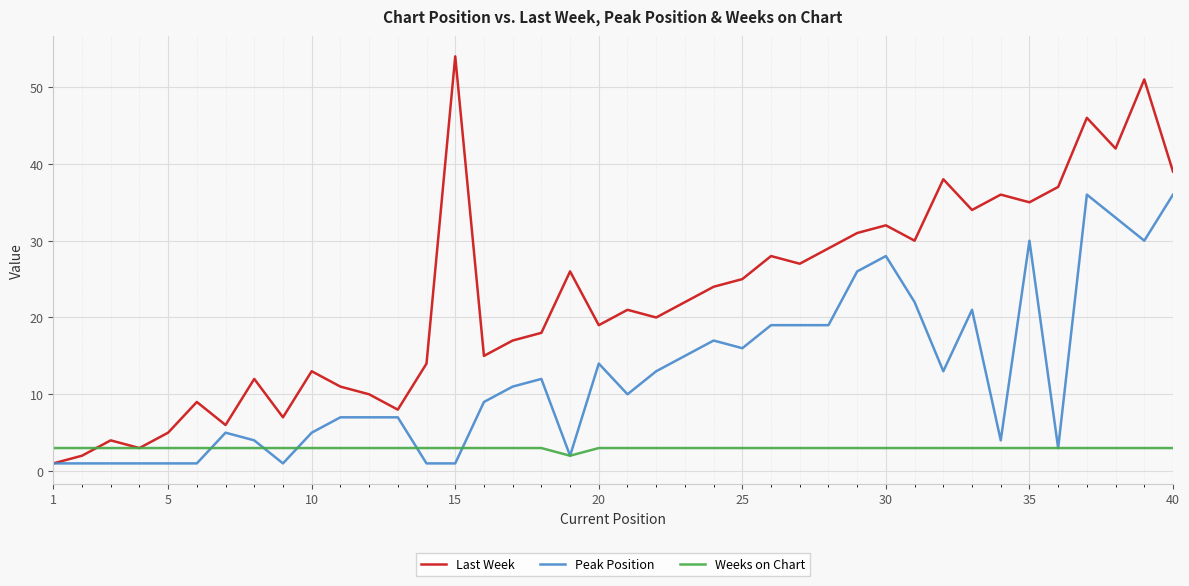

Rank the series by their maximum value, from highest to lowest.

Last Week, Peak Position, Weeks on Chart